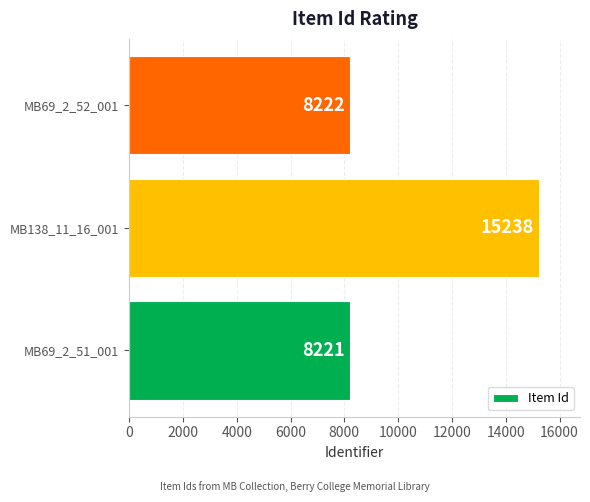

True or false: the data shows 8221 at MB69_2_51_001.

True